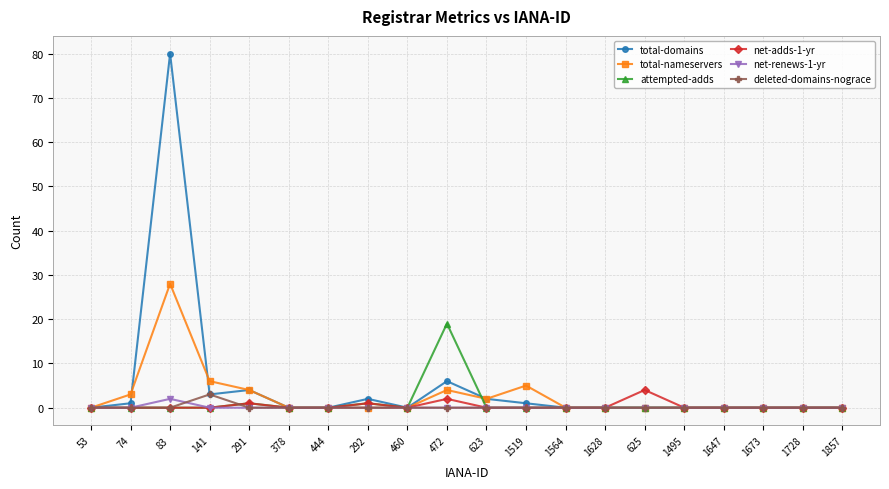

Is the value of net-renews-1-yr at 623 greater than the value of total-nameservers at 141?

No